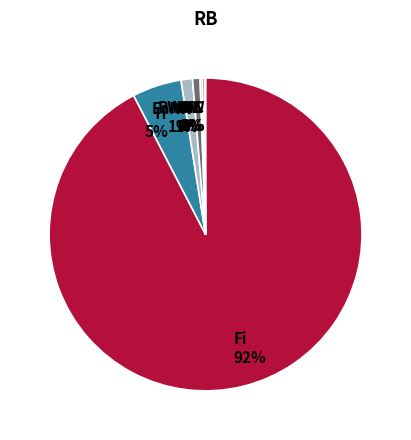

Which has a higher value, Tr 5% or EaNR 1%?

Tr 5%